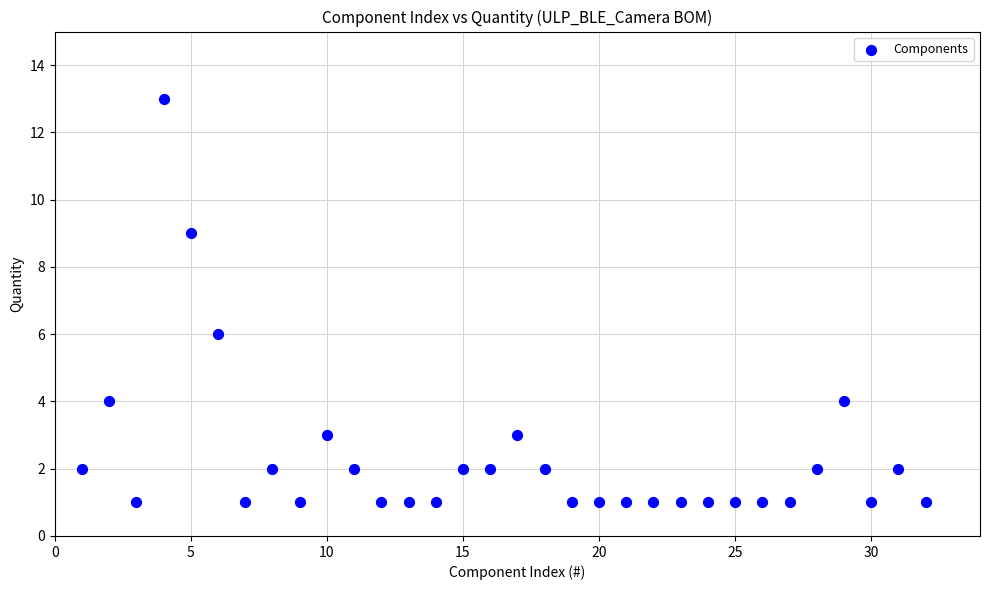

What is the range of X values (max minus min)?

31